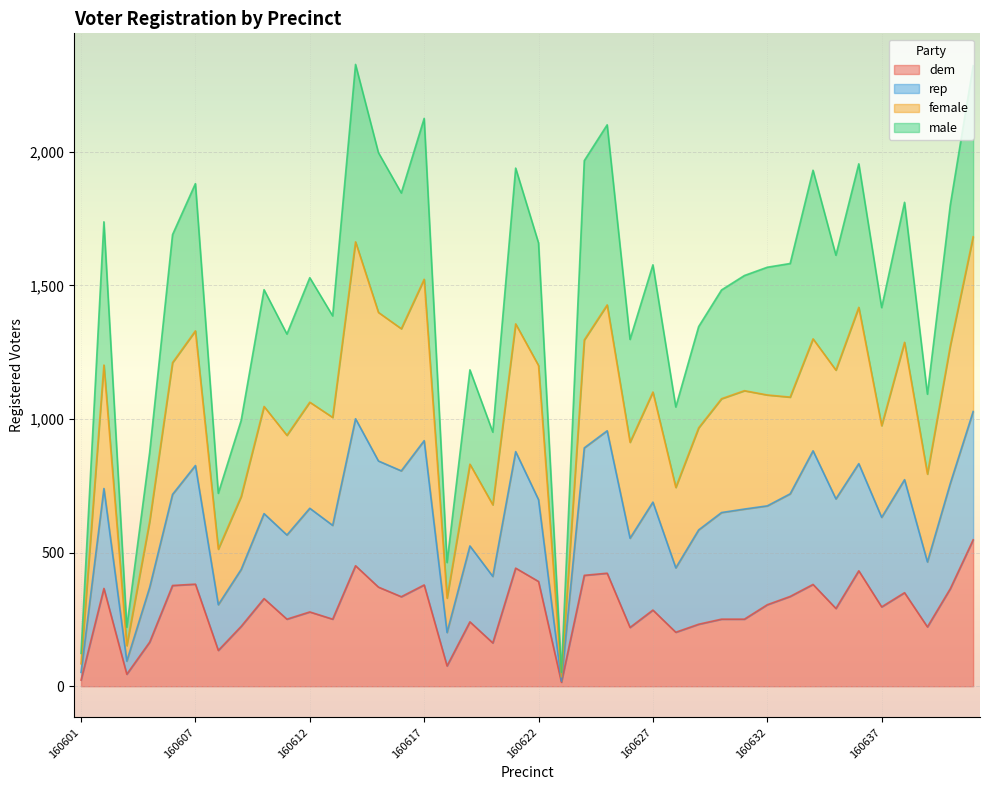

What is the smallest value displayed?

15